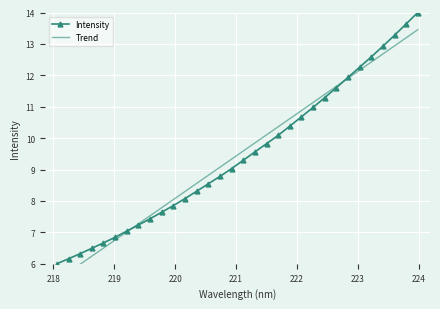

True or false: Intensity has more than 0 points higher than both neighbors.

False